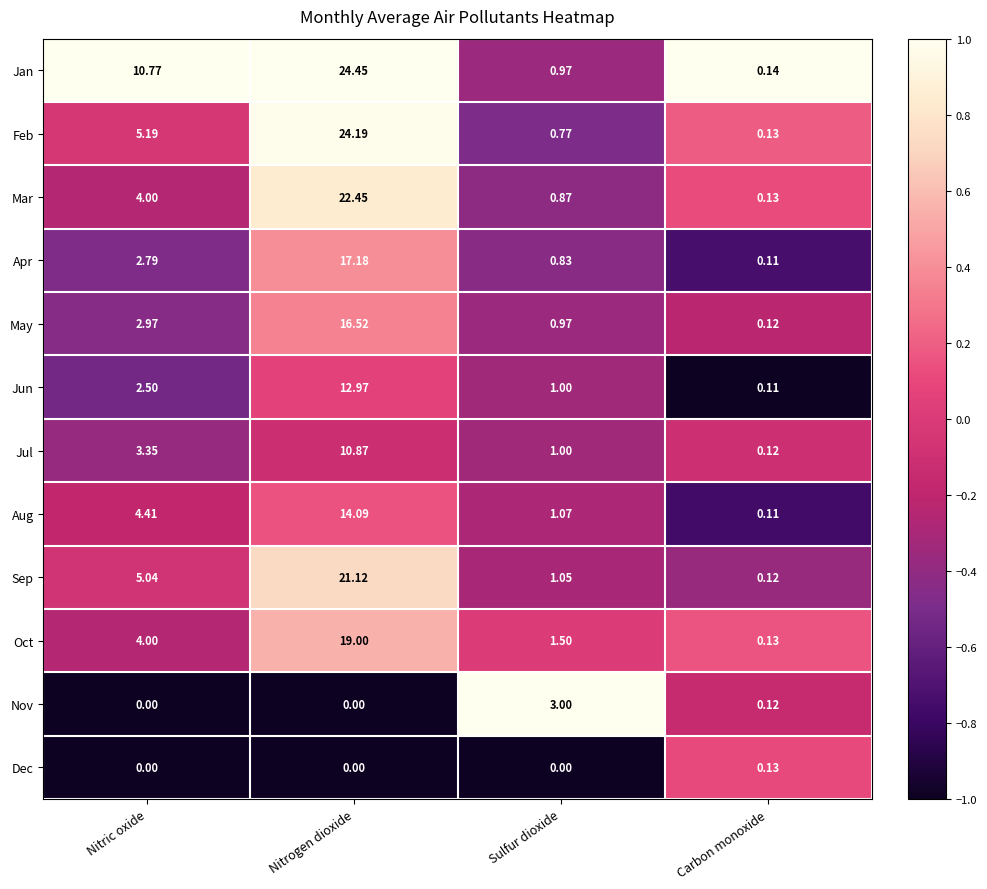

Which series has the largest total across all categories?

Jan